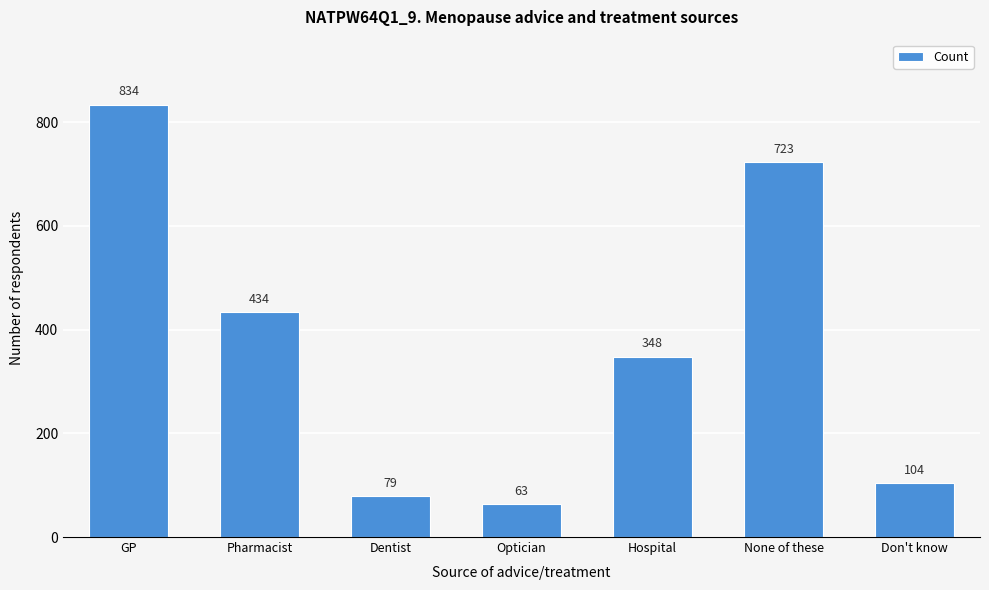

Reading left to right, extract all data points from this chart.

GP=834	Pharmacist=434	Dentist=79	Optician=63	Hospital=348	None of these=723	Don't know=104